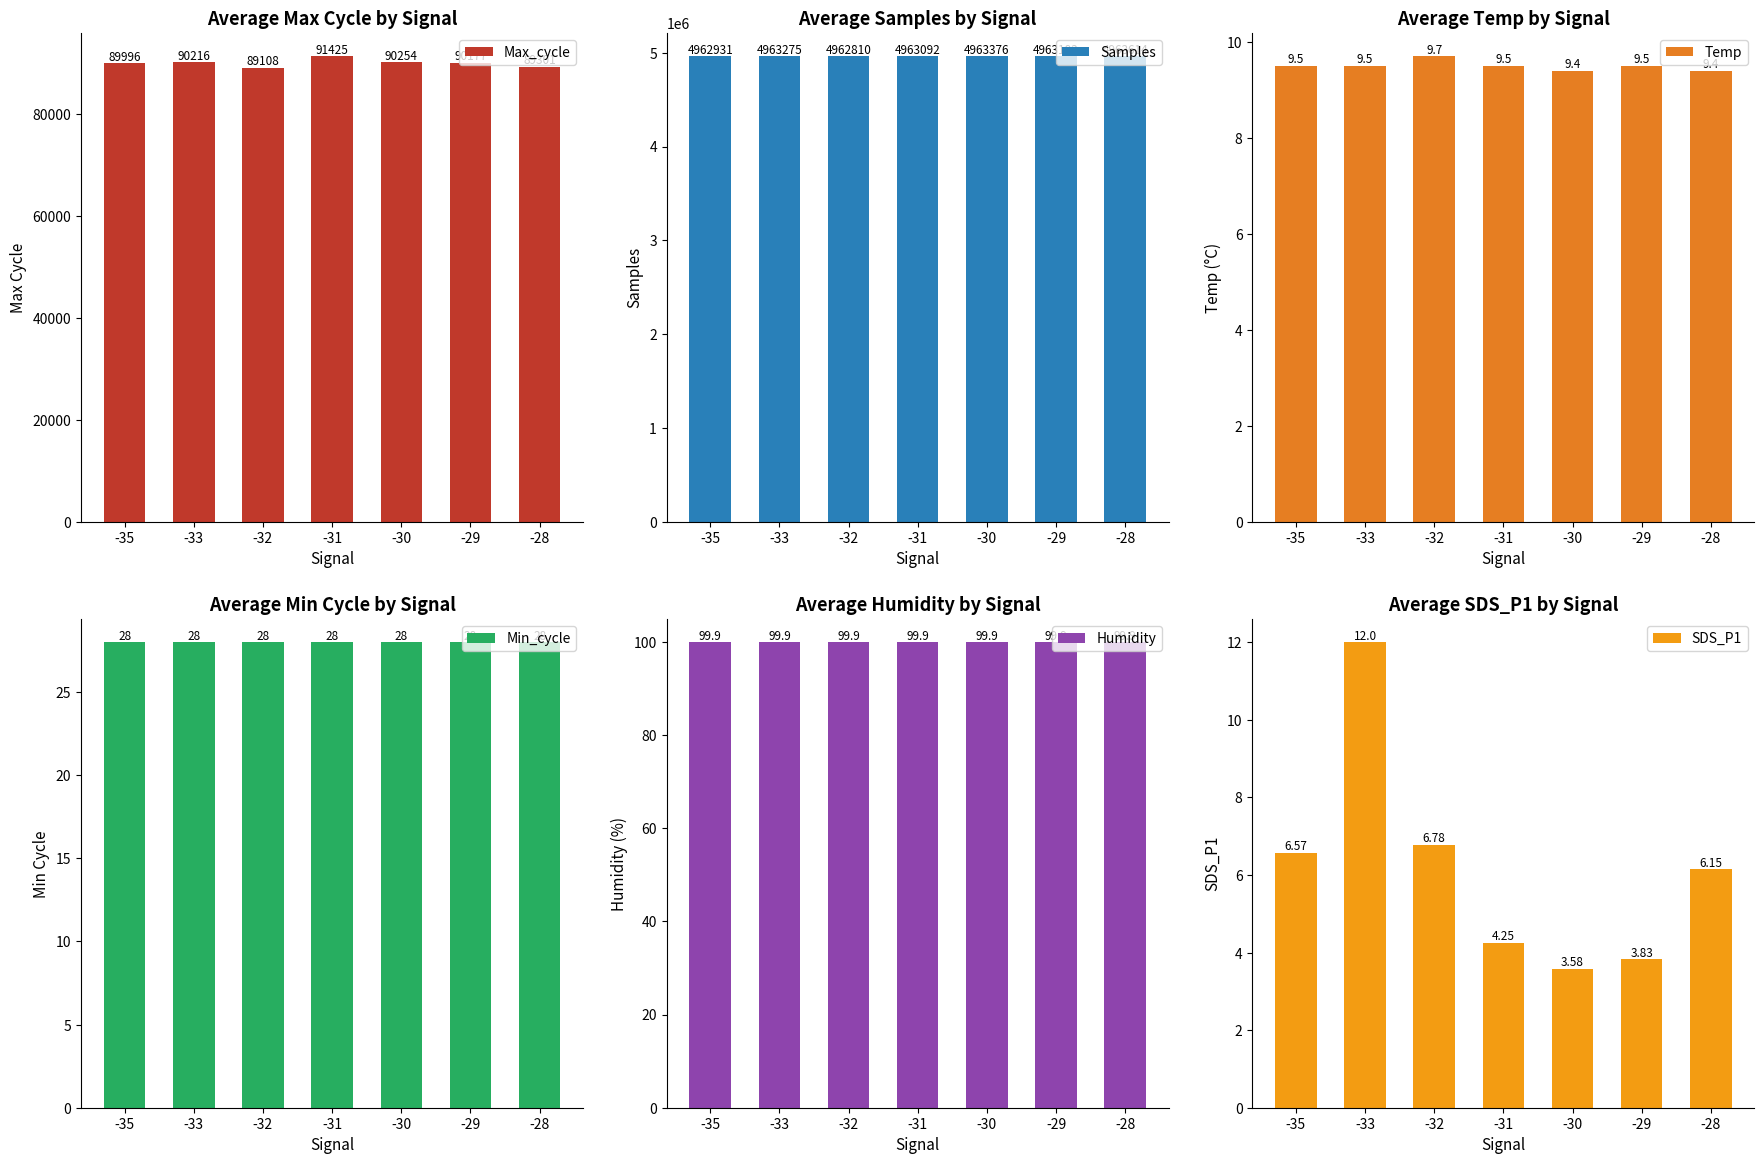

Reading left to right, list all the values displayed in this chart.

Max_cycle: 89996.0	90216.0	89108.0	91425.0	90254.0	90177.0	89301.0
Samples: 4962931.0	4963275.0	4962810.0	4963092.0	4963376.0	4963183.0	4963614.0
Temp: 9.5	9.5	9.7	9.5	9.4	9.5	9.4
Min_cycle: 28.0	28.0	28.0	28.0	28.0	28.0	28.0
Humidity: 99.9	99.9	99.9	99.9	99.9	99.9	99.9
SDS_P1: 6.6	12.0	6.8	4.2	3.6	3.8	6.2